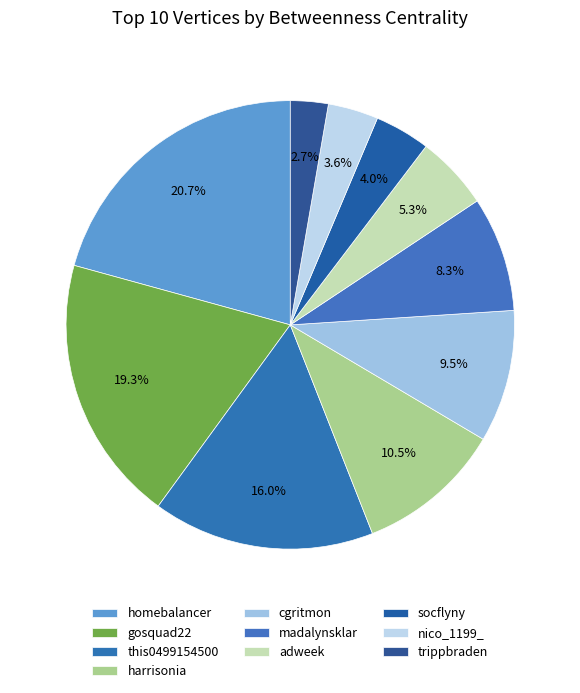

How many segments does this pie chart have?

10